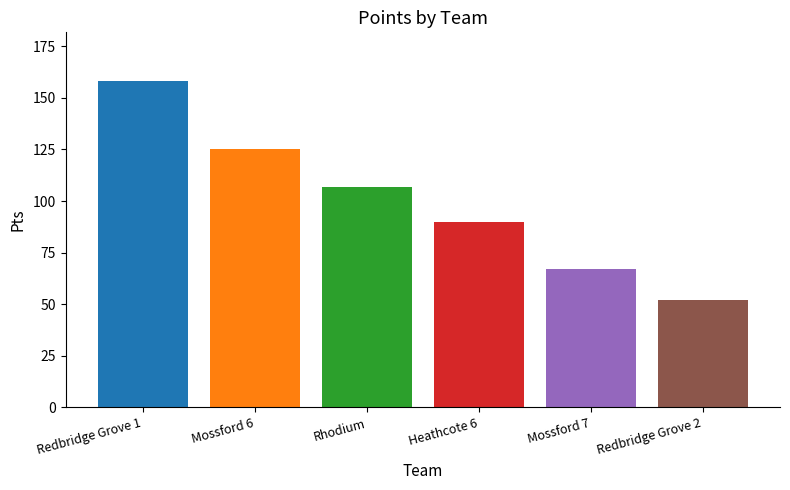

What is the label of the 2nd bar from the right?

Mossford 7